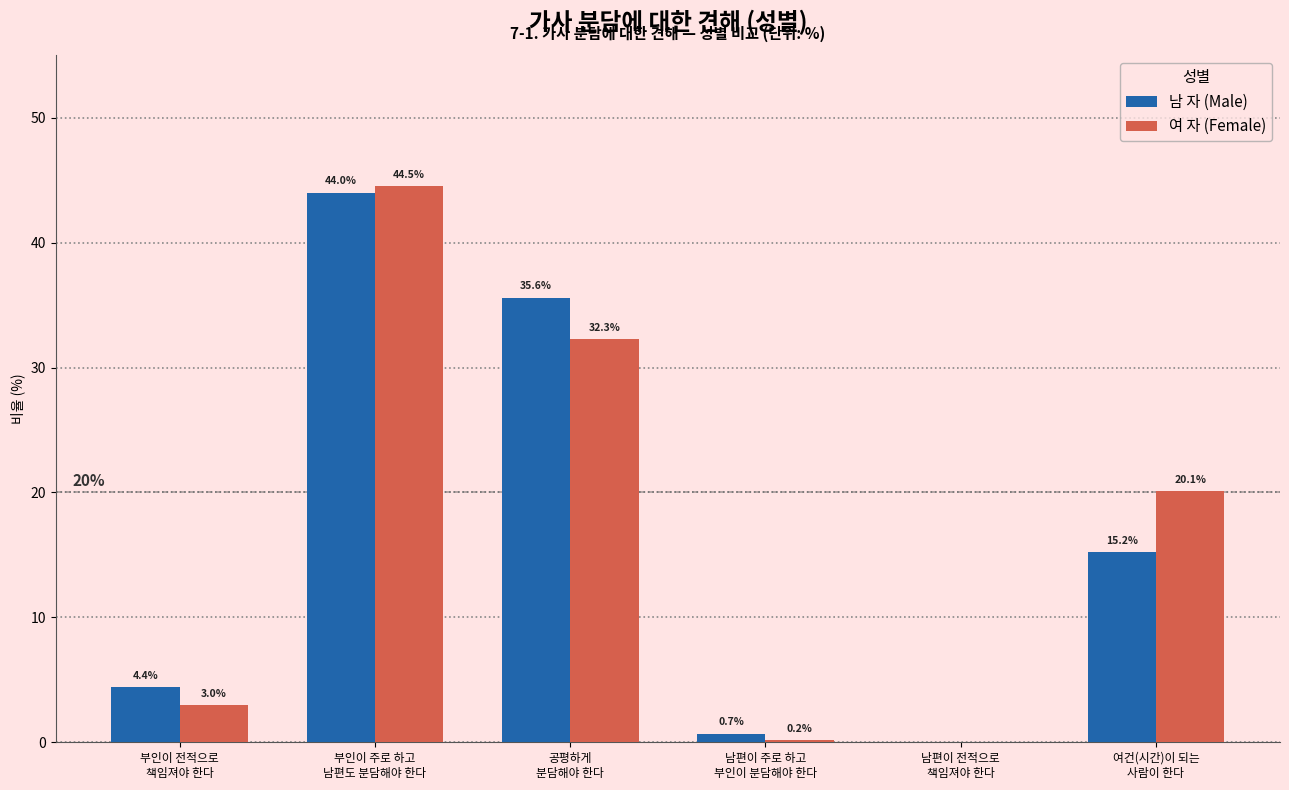

What is the highest value of the 여 자 (Female) series?

44.5